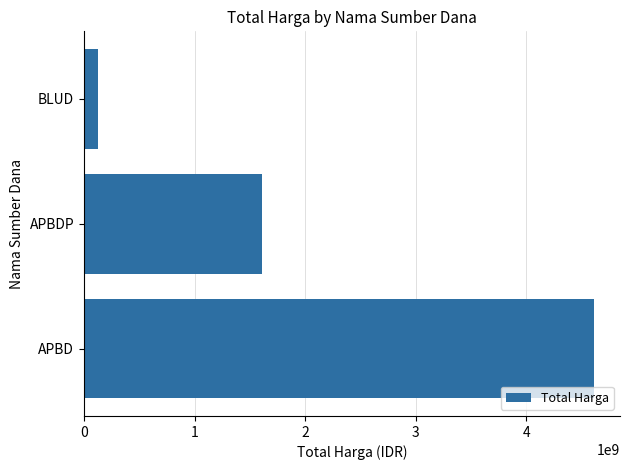

List the labels in order of value, smallest first.

BLUD, APBDP, APBD